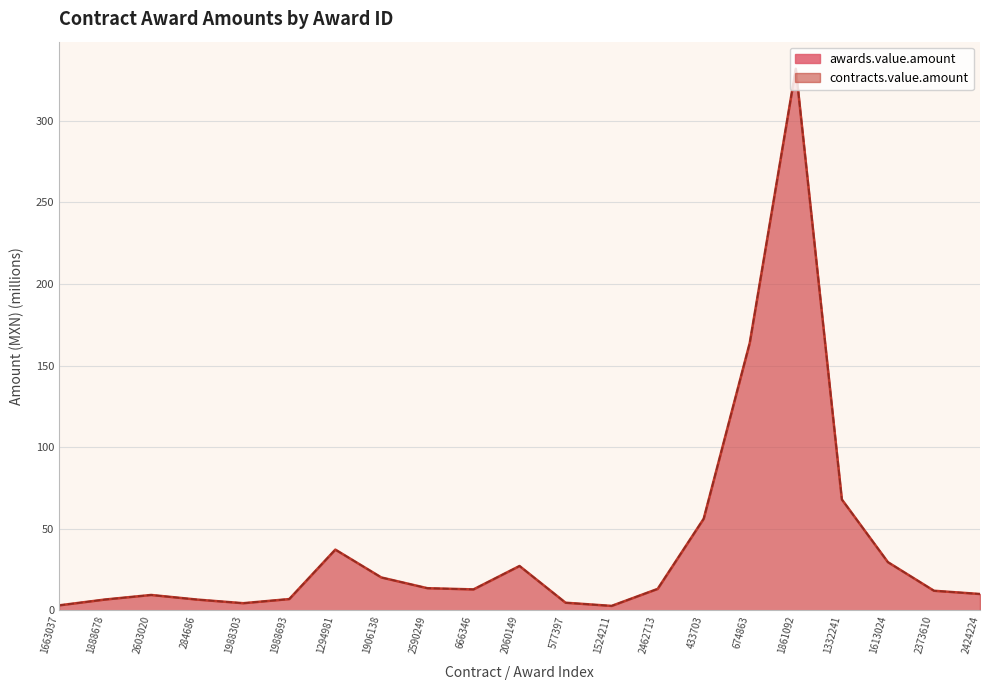

What is the label of the 14th point from the left?

2462713